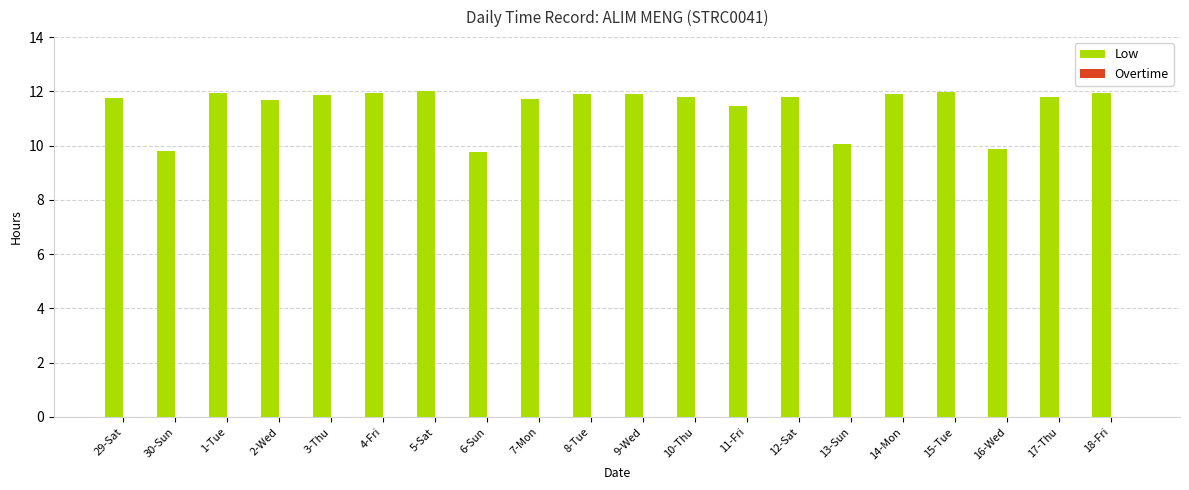

What is the greatest value displayed?

12.0